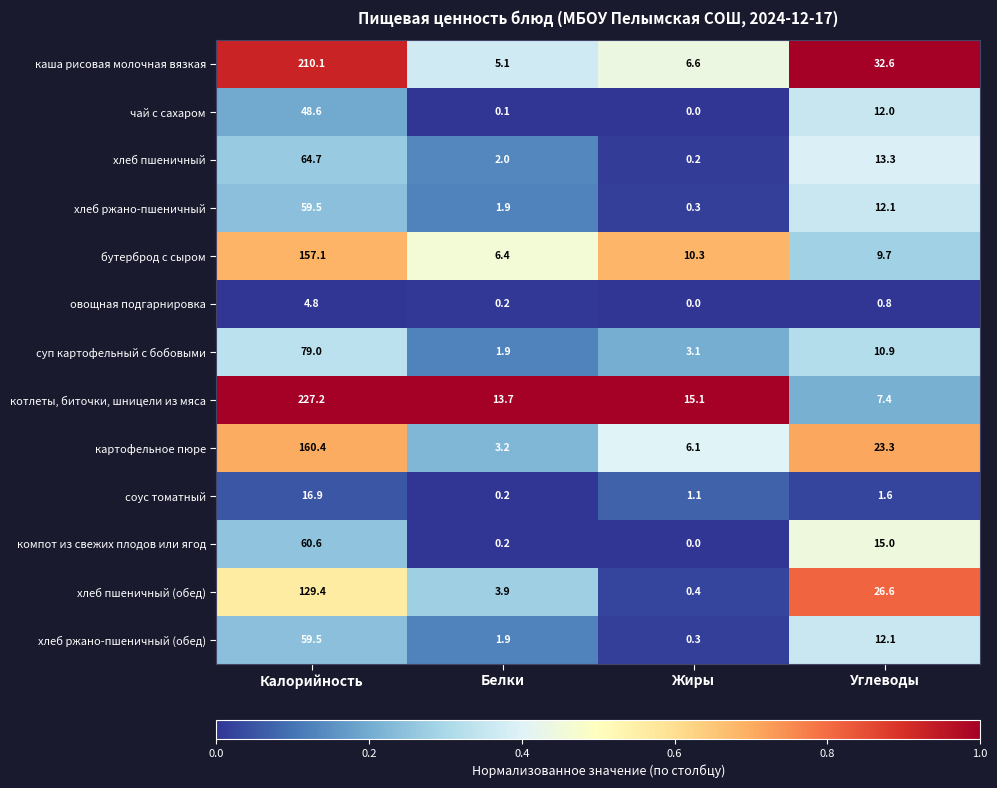

Rank the categories by овощная подгарнировка value from highest to lowest.

Калорийность, Углеводы, Белки, Жиры